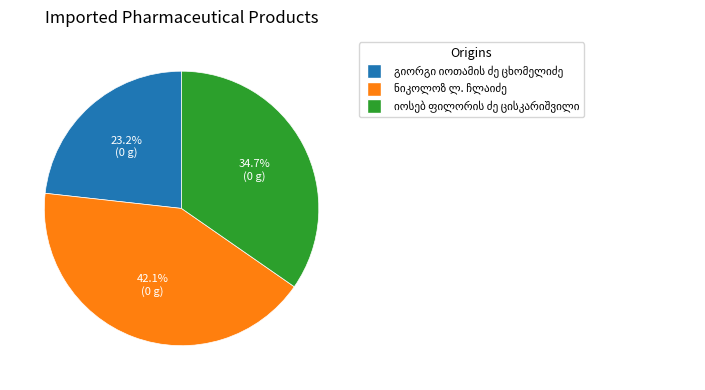

Is there any slice that represents more than half of the pie?

No